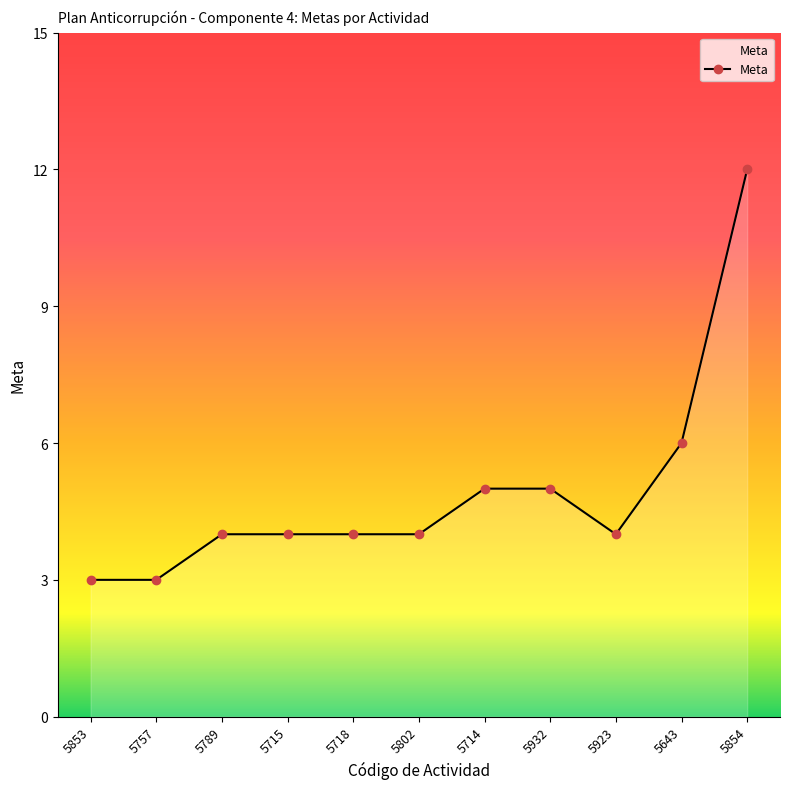

Where is the data nearest to the value 7?

5643